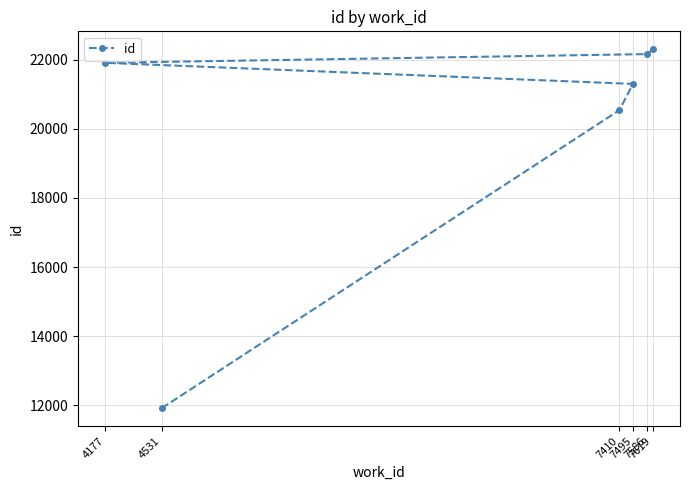

What is the difference between the values at 7410 and 7586?

1623